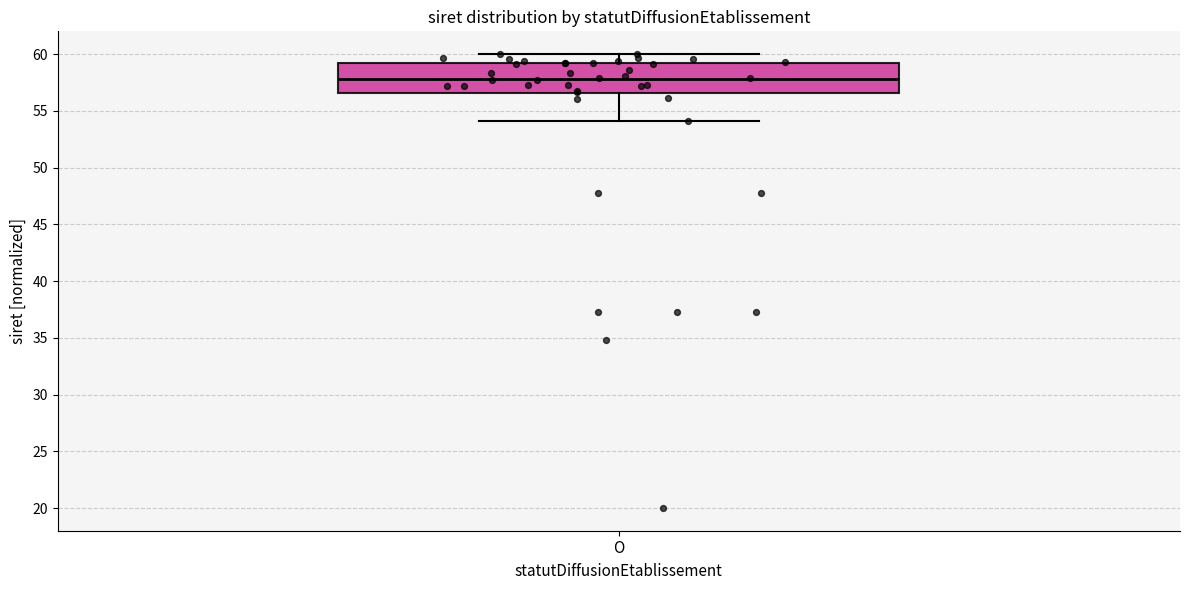

Where is the lower edge of the box for O on the y-axis? The values are not printed on the chart, so give them approximately, as read against the axis.

56.5